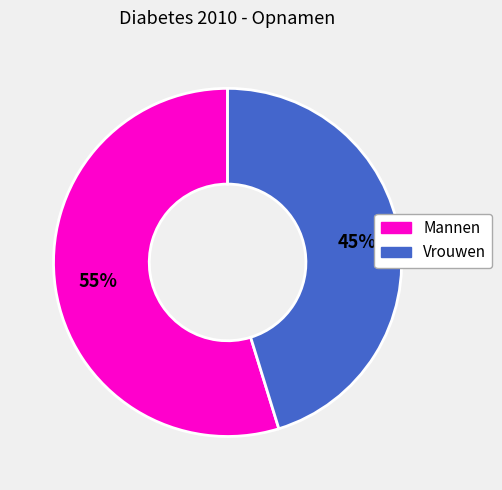

To the nearest percent, what is the difference between the largest and smallest slice percentages?

10%